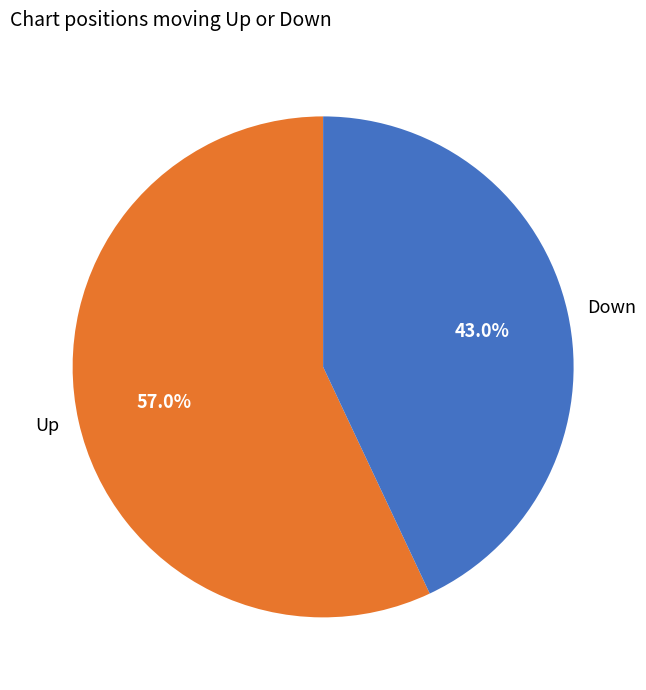

Is there a majority slice in this chart?

Yes